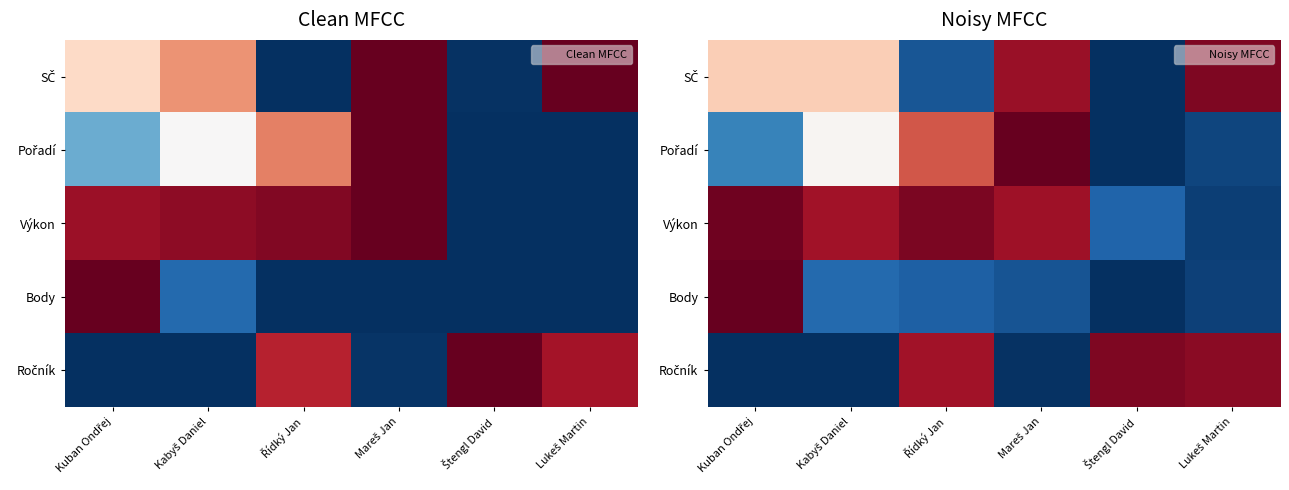

Rank the series by their maximum value, from lowest to highest.

Ročník, SČ, Výkon, Pořadí, Body